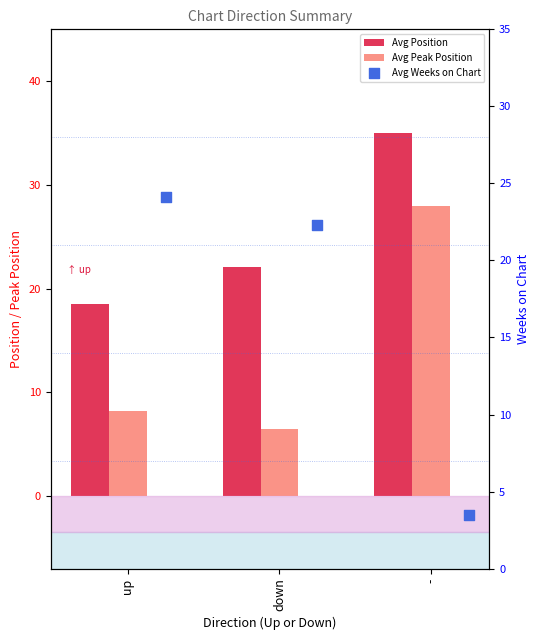

At which category is the sum across all series the highest?

-